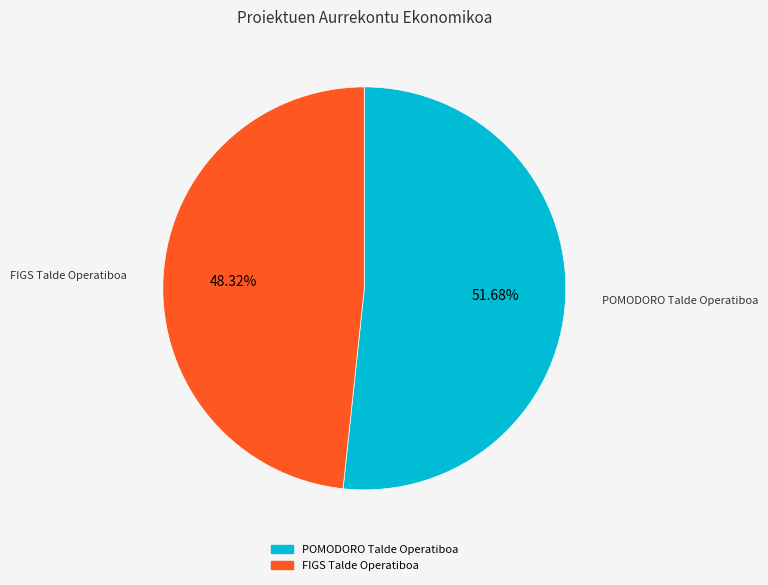

Combined, do FIGS Talde Operatiboa and POMODORO Talde Operatiboa account for over 50%?

Yes